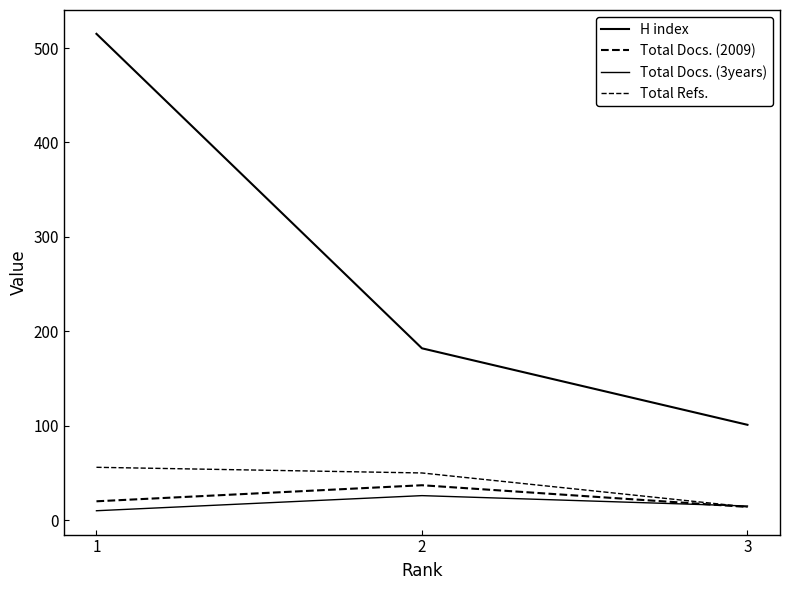

Which series has the widest spread of values?

H index